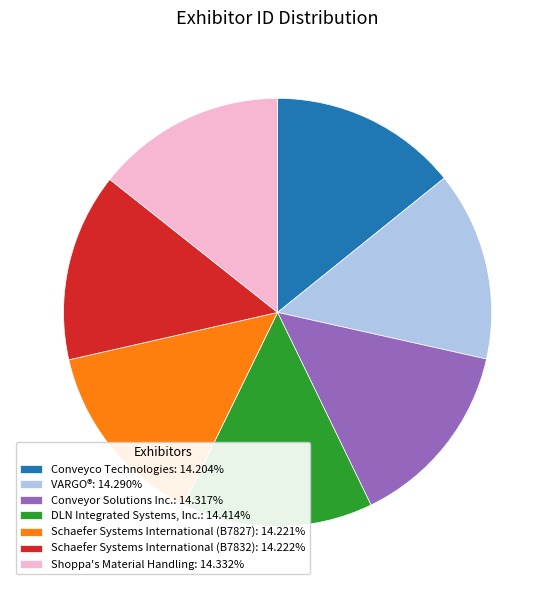

The Conveyco Technologies slice represents 26% of the pie. True or false?

False